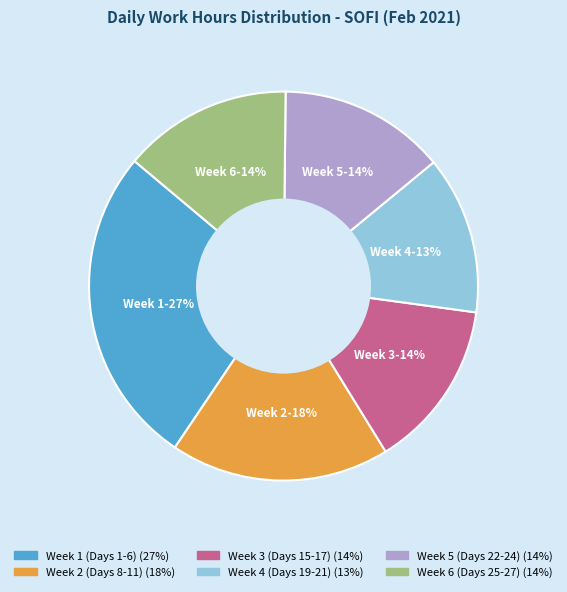

Is there any slice that represents more than half of the pie?

No